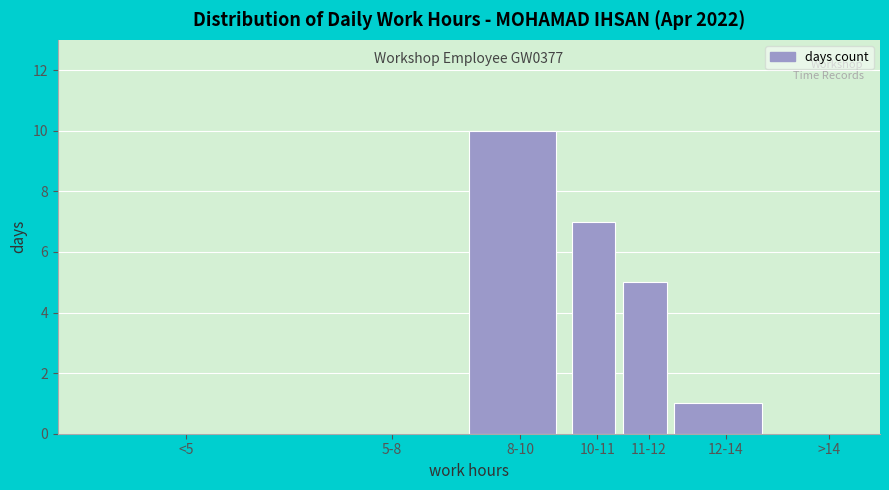

Reading left to right, what are all the values shown in this chart?

<5=0	5-8=0	8-10=10	10-11=7	11-12=5	12-14=1	>14=0